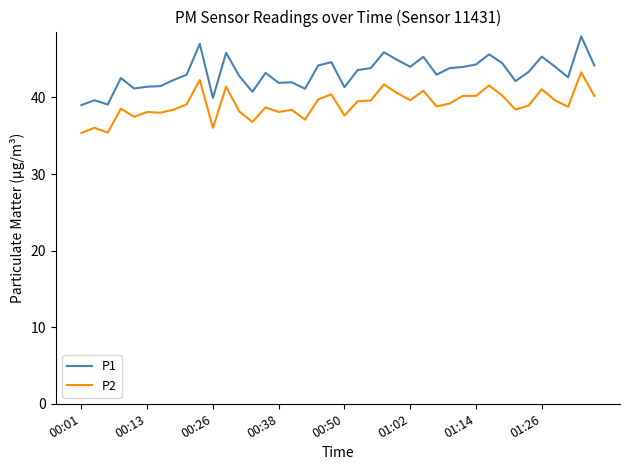

Which series has the largest range (max minus min)?

P1